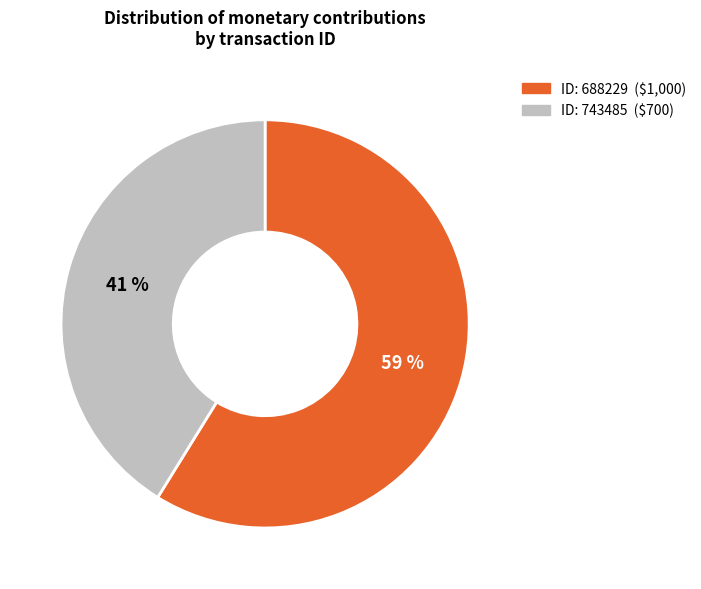

Does any single category account for the majority?

Yes